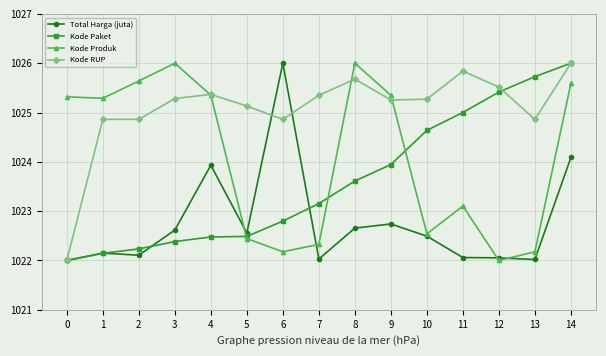

Rank the series by their average value, from lowest to highest.

Total Harga (juta), Kode Paket, Kode Produk, Kode RUP